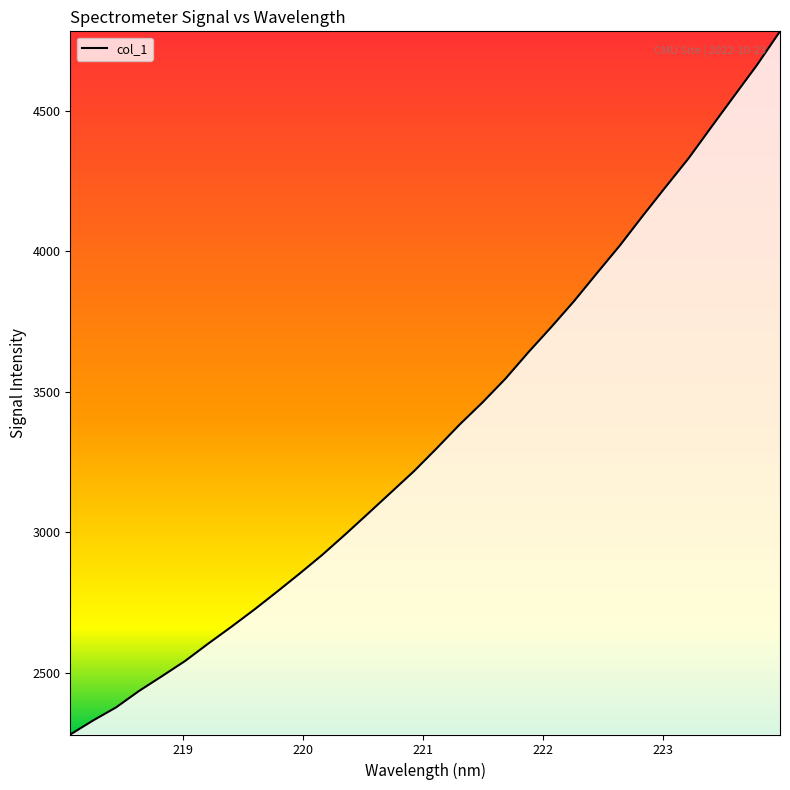

True or false: the data has more than 2 interior local peaks.

False